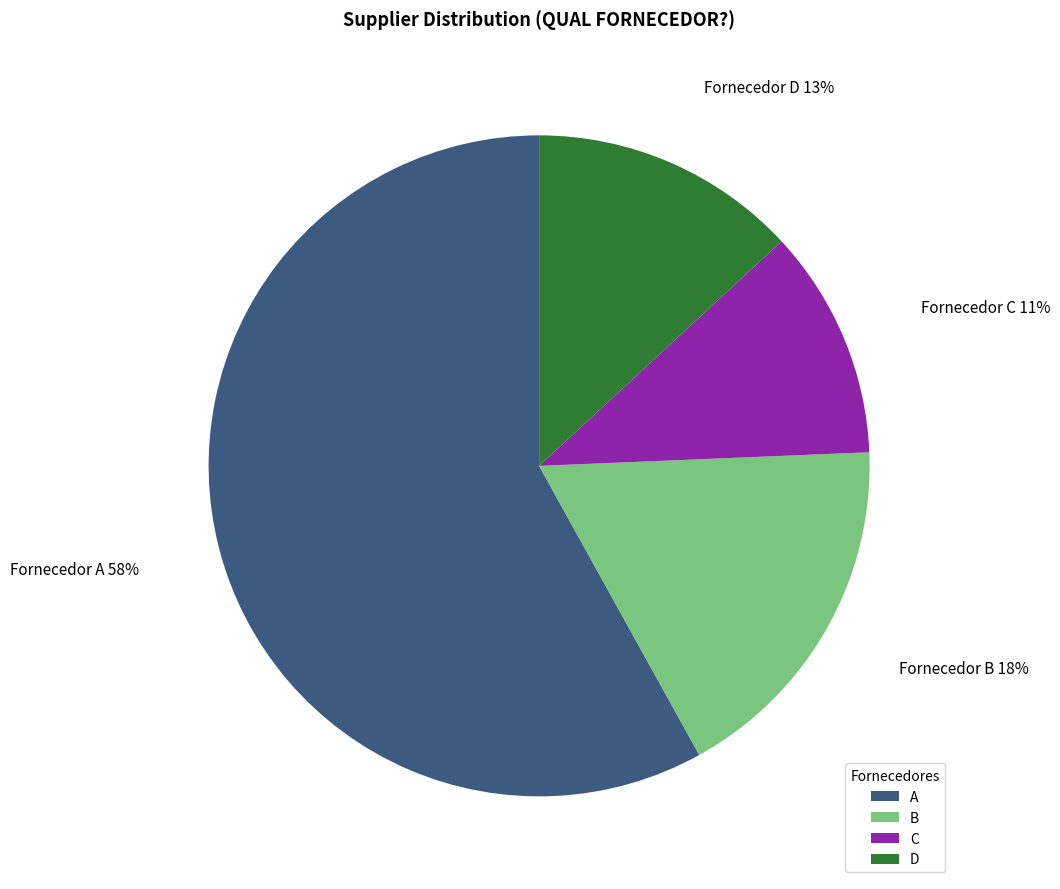

The C slice represents 6% of the pie. True or false?

False